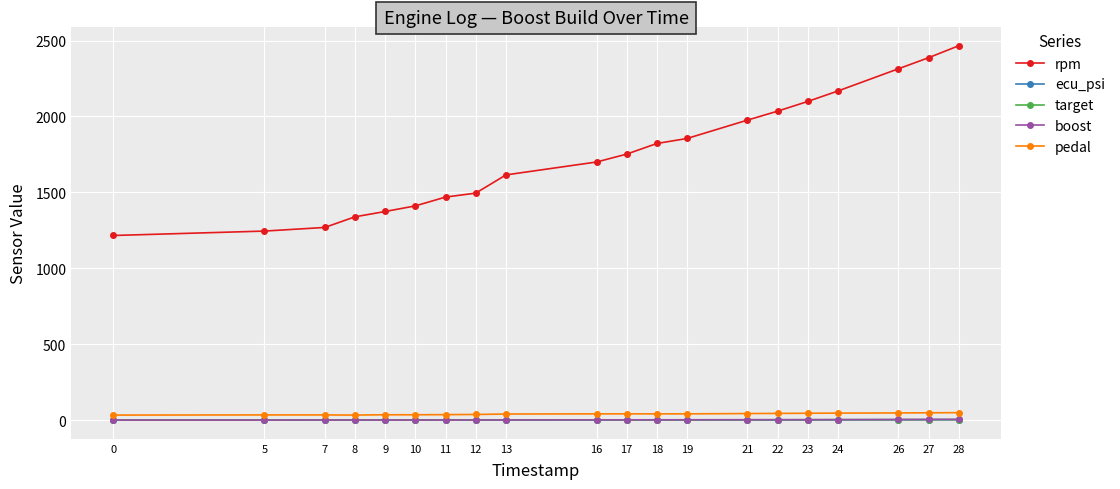

What is the value of the ecu_psi point at the 17th from the left?

1.5